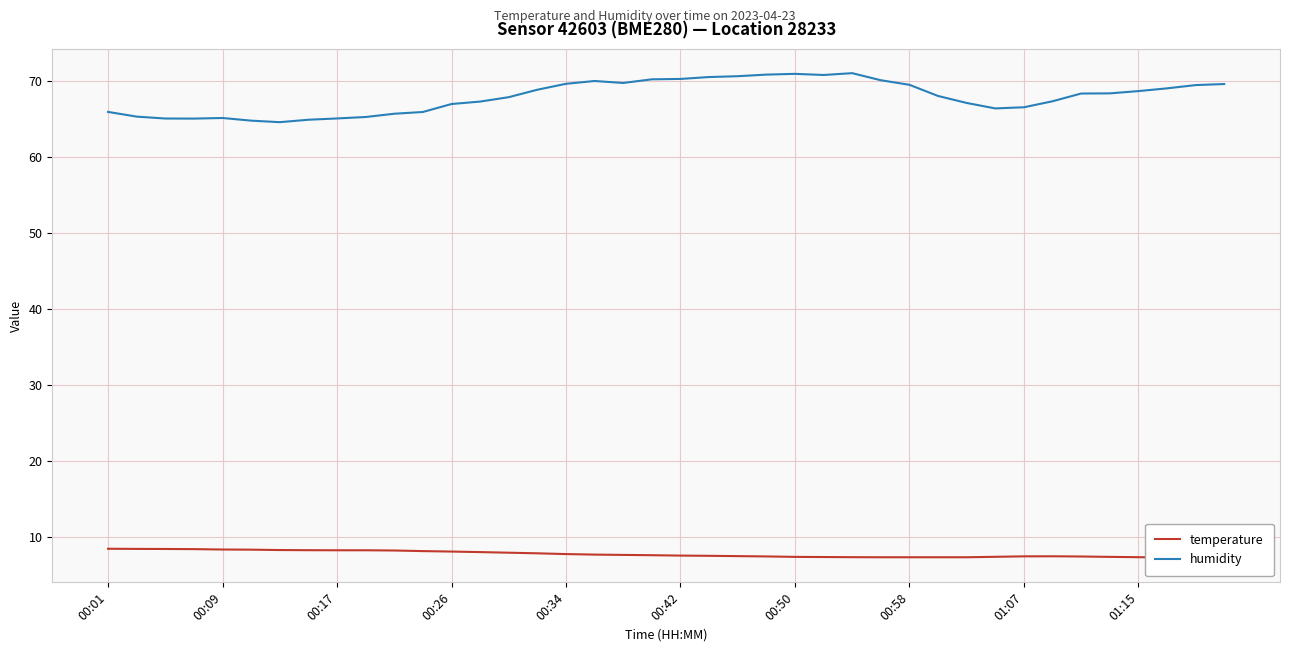

What is the minimum value for humidity?

64.6